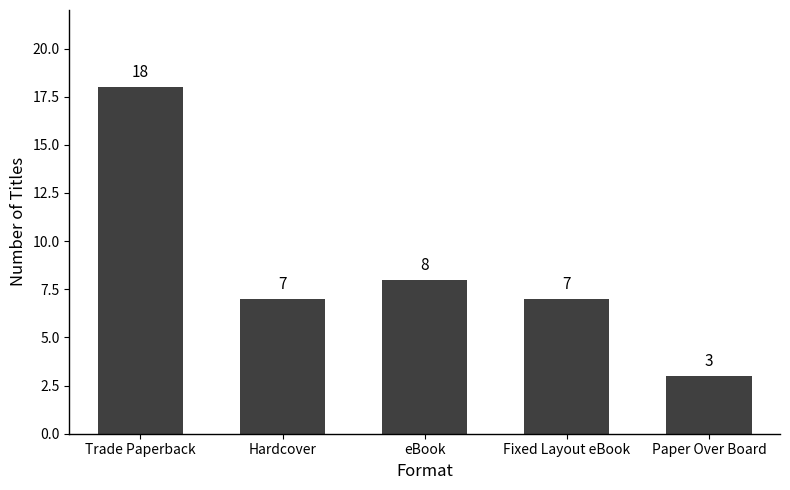

What is the greatest value displayed?

18